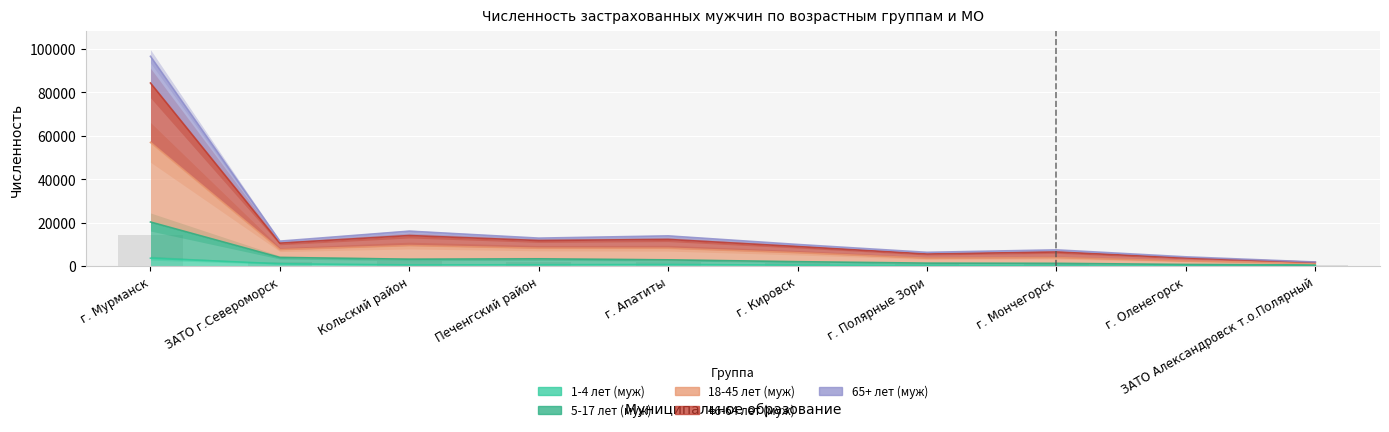

What is the value of the 5-17 лет (муж) bar at the 9th from the left?

731.0